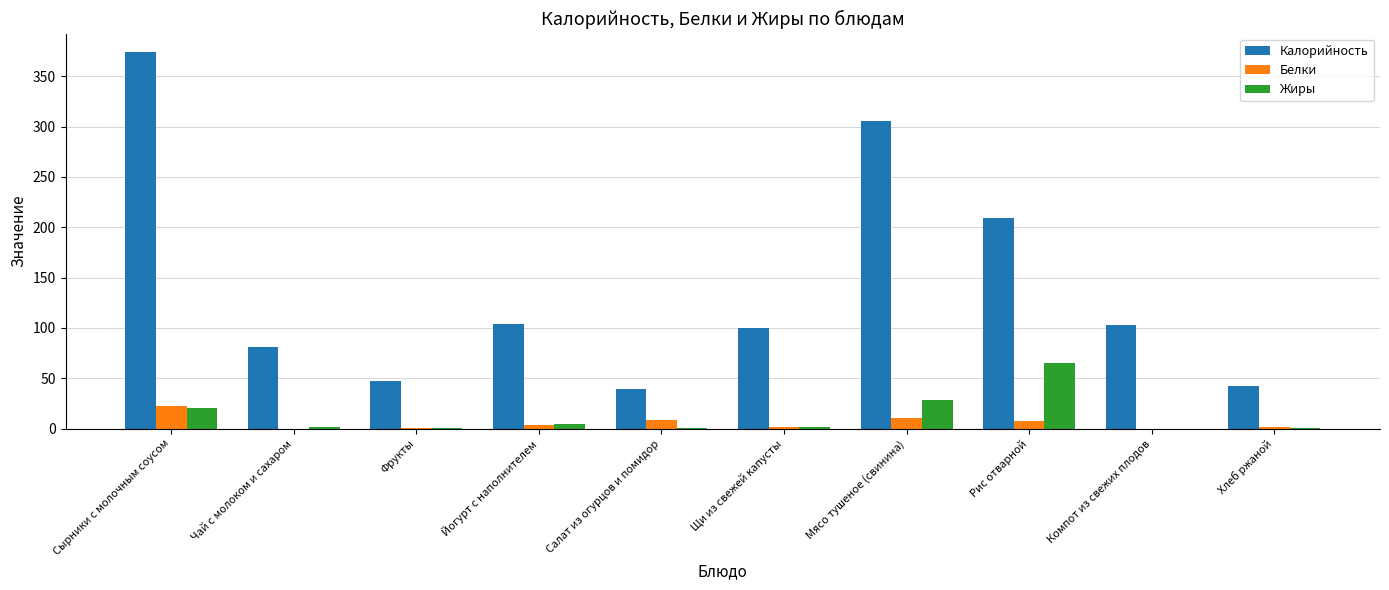

The value of Калорийность at Щи из свежей капусты is 69.7. True or false?

False